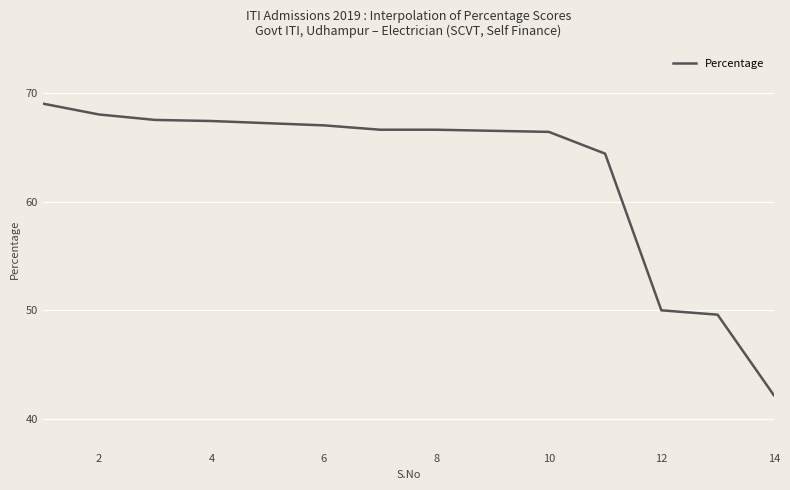

Count the number of data series in this chart.

1